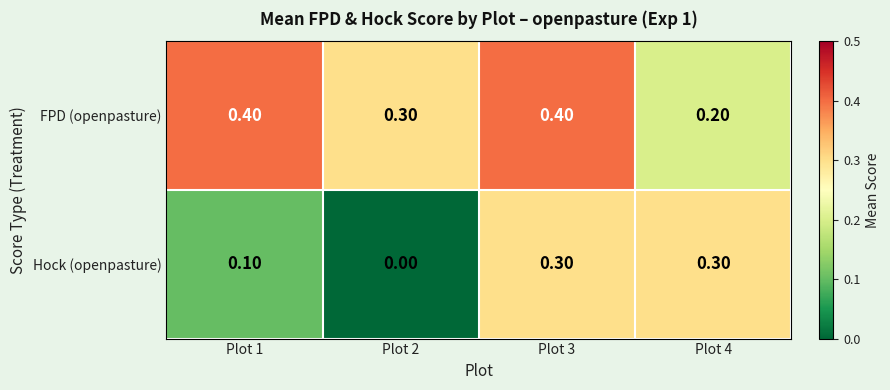

What is the sum of the FPD (openpasture) values at Plot 2 and Plot 4?

0.5